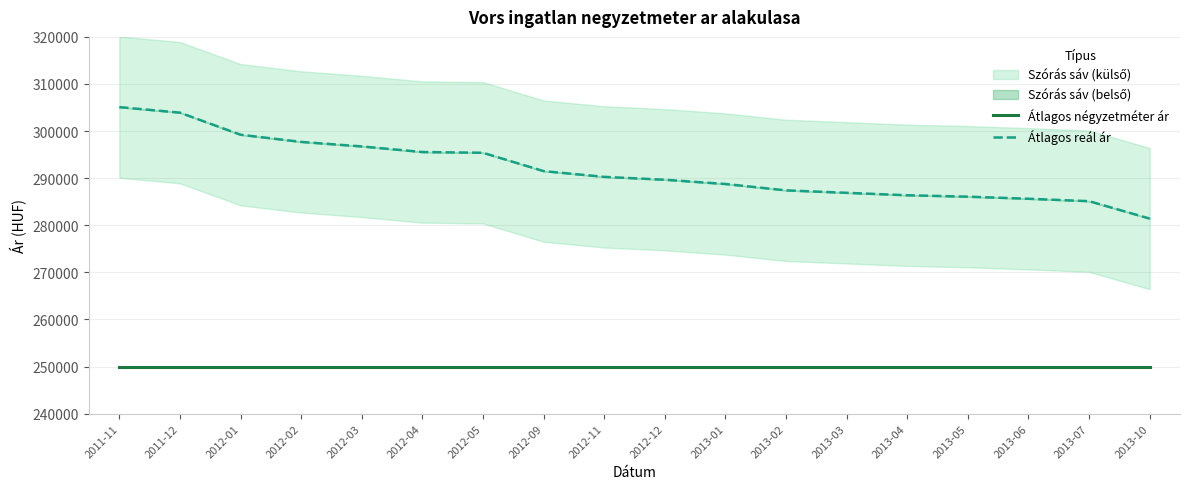

Where is Átlagos reál ár nearest to the value 293252?

2012-09